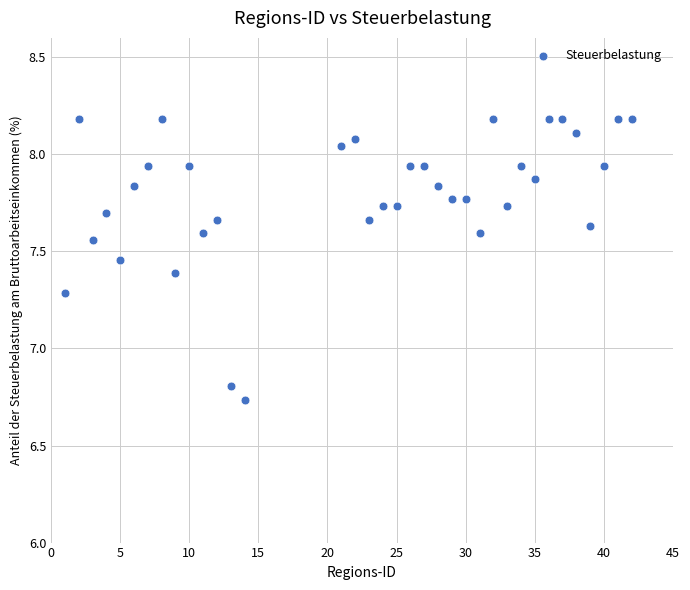

What Y value in the scatter plot is closest to 7?

6.8